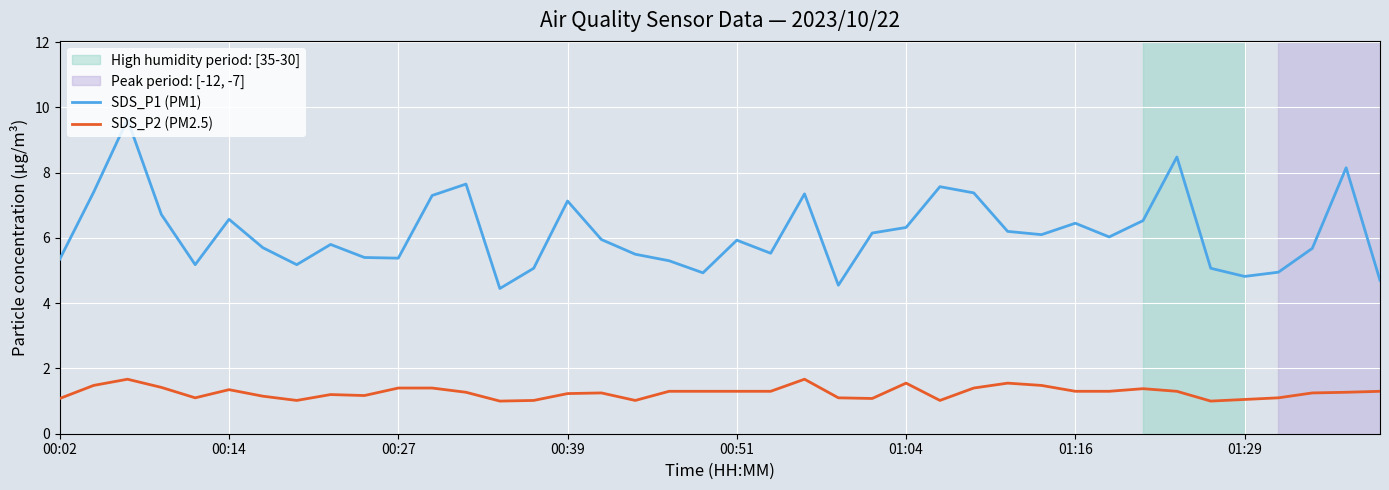

Which series has the widest spread of values?

SDS_P1 (PM1)